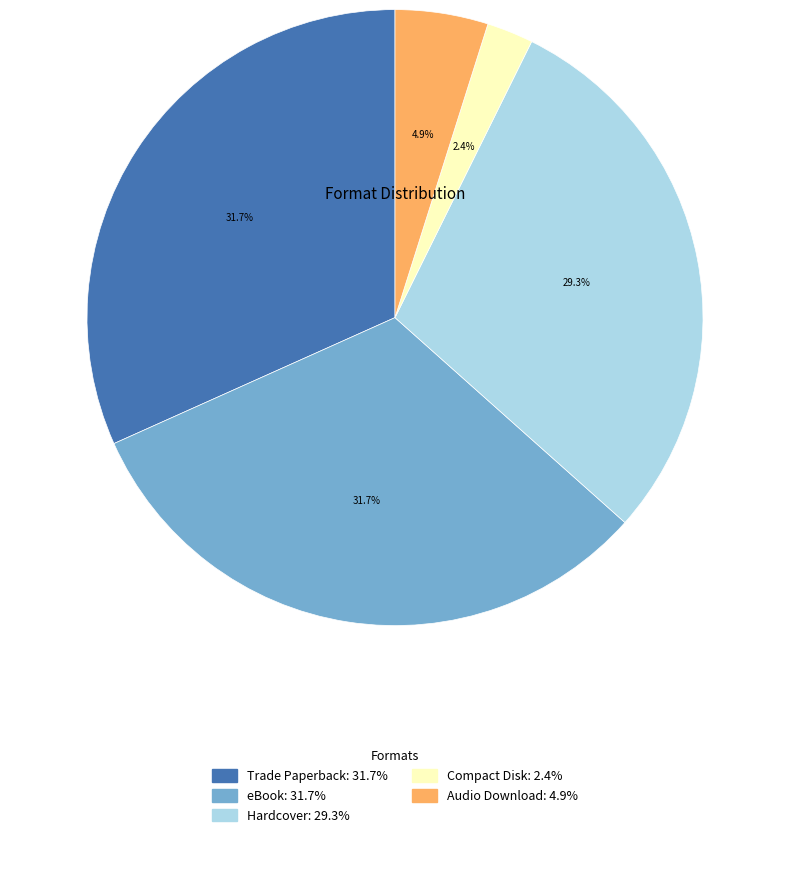

Which slice is the smallest?

Compact Disk